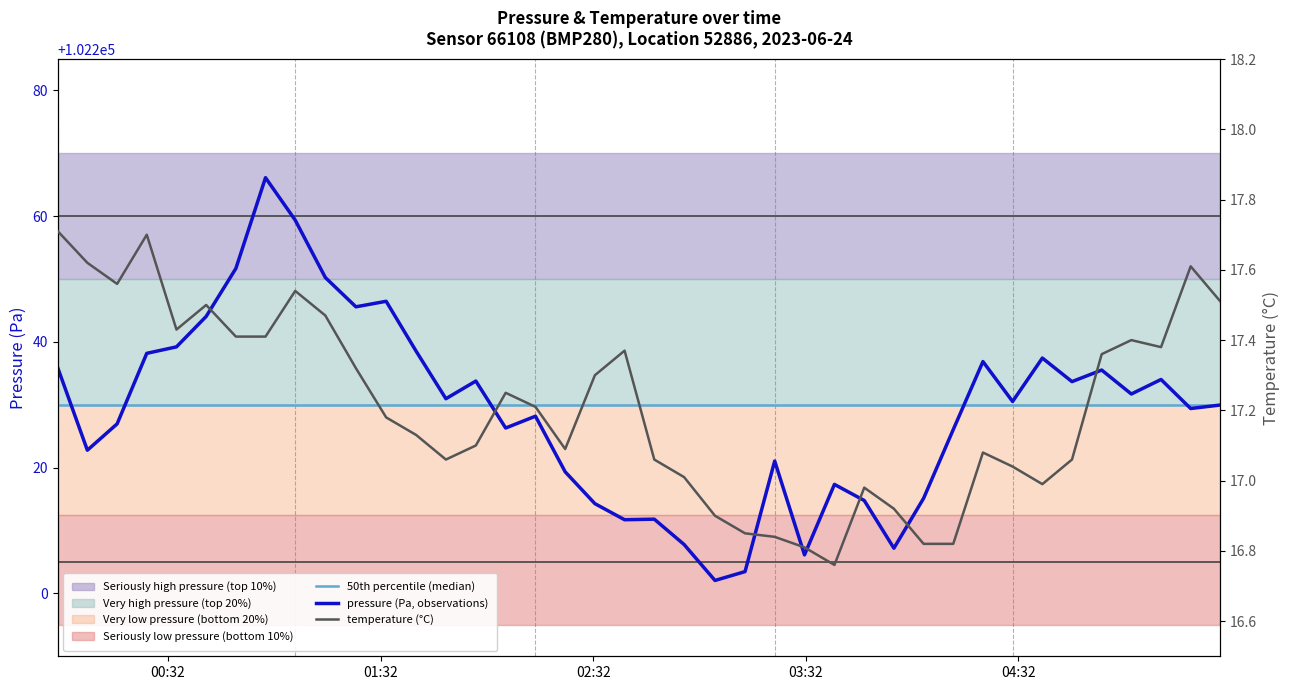

Which series has the largest total across all categories?

50th percentile (median)